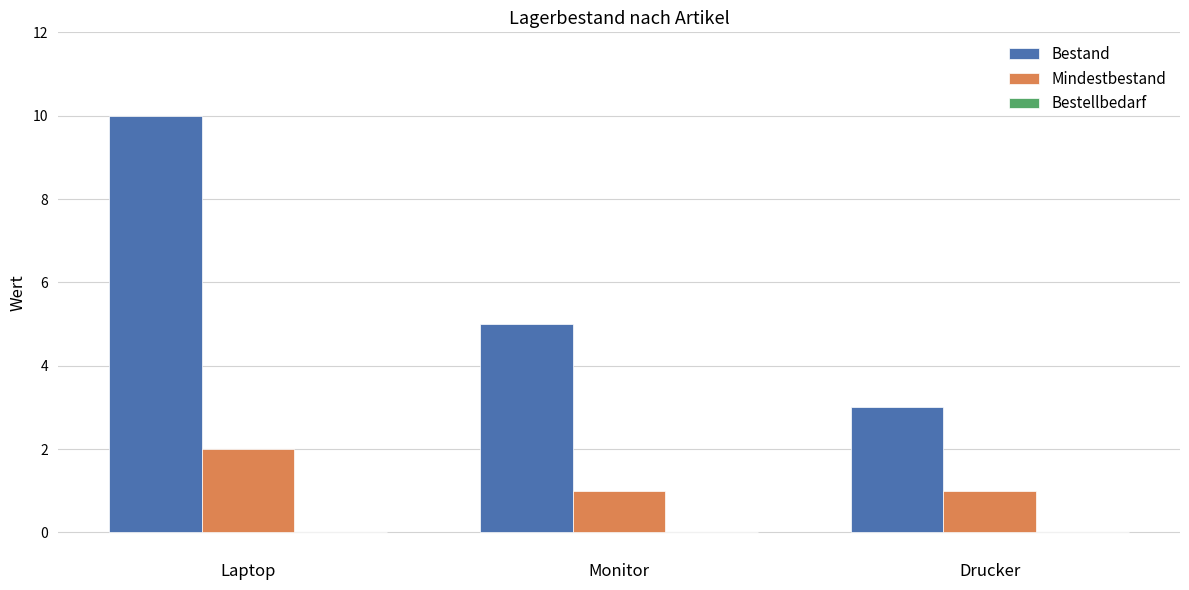

Read the Bestand value at Laptop.

10